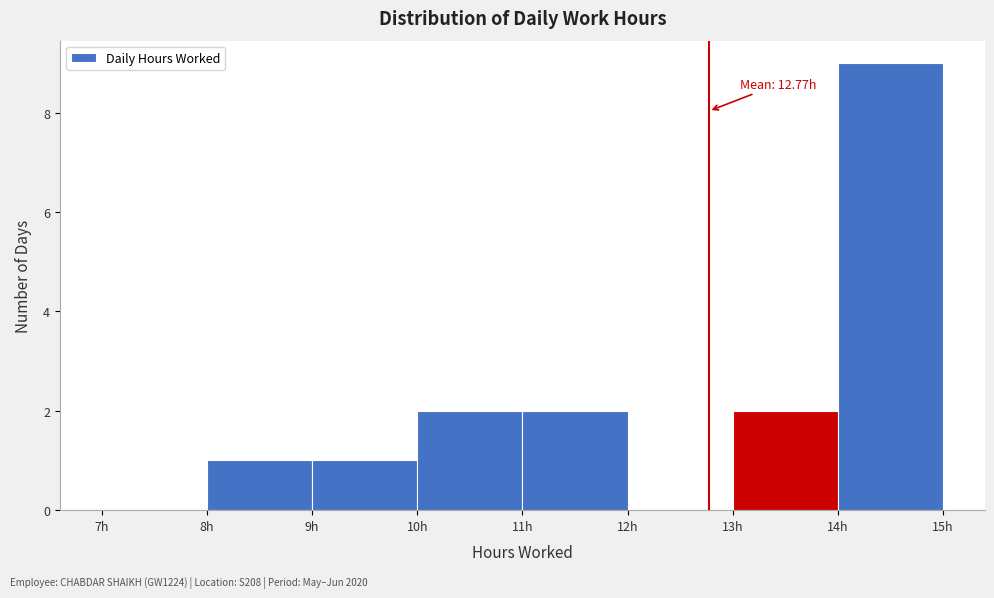

Which range on the x-axis has the tallest bar?

14 to 15